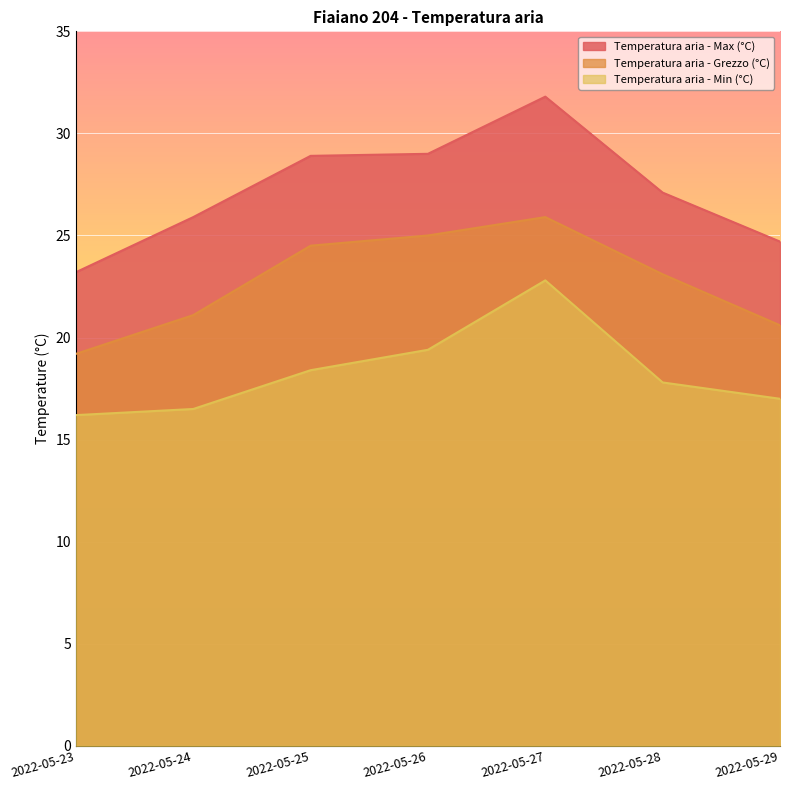

What is the total value across all series at 2022-05-23?

58.6